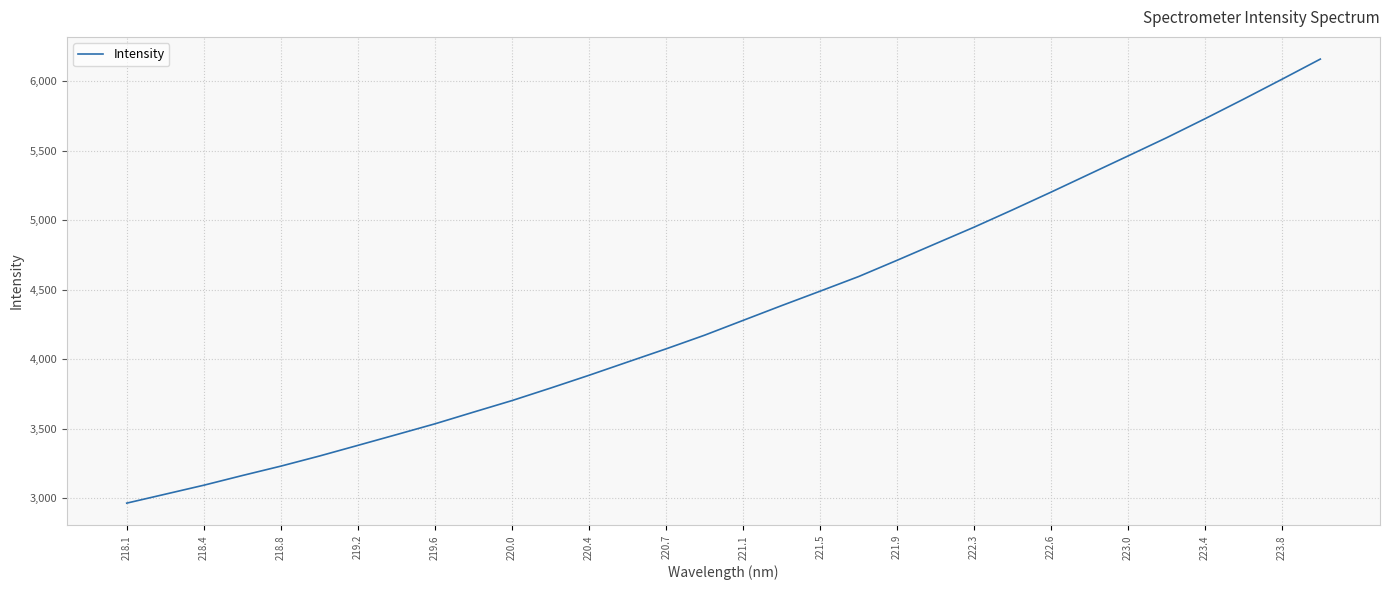

What is the difference between the maximum and minimum values?

3195.2